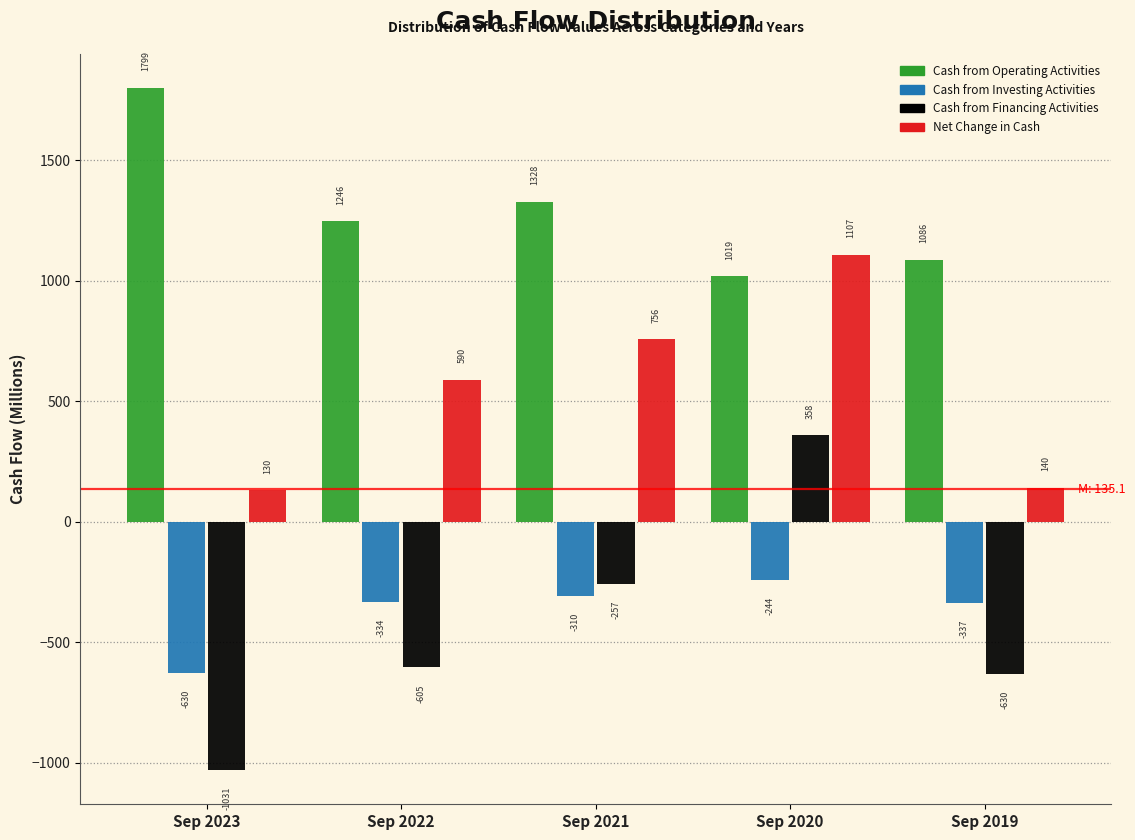

The Cash from Investing Activities series shows -515.3 at Sep 2022. True or false?

False